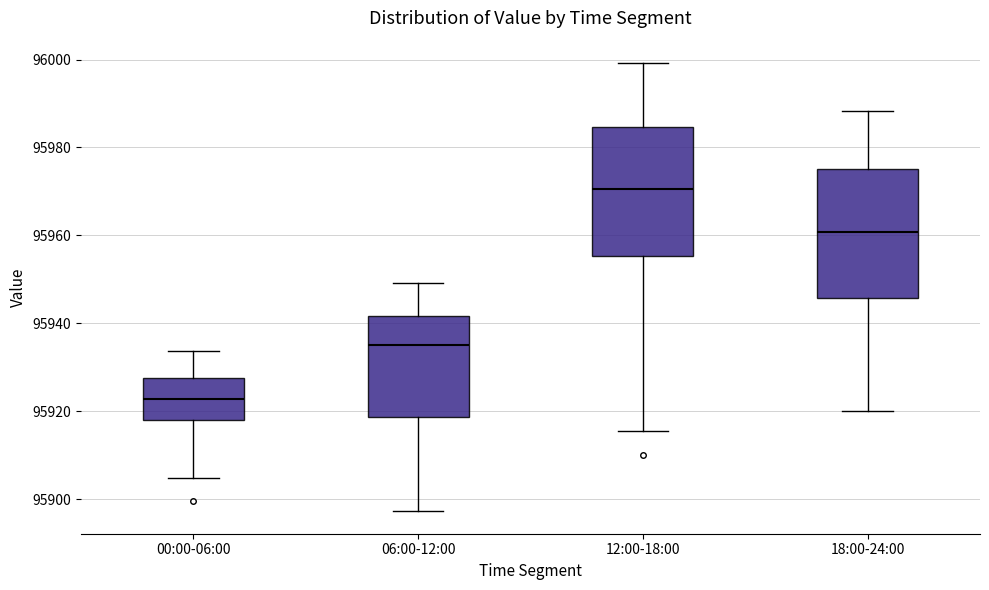

Where does the lower whisker of the box for 18:00-24:00 end on the y-axis? The values are not printed on the chart, so give them approximately, as read against the axis.

95920